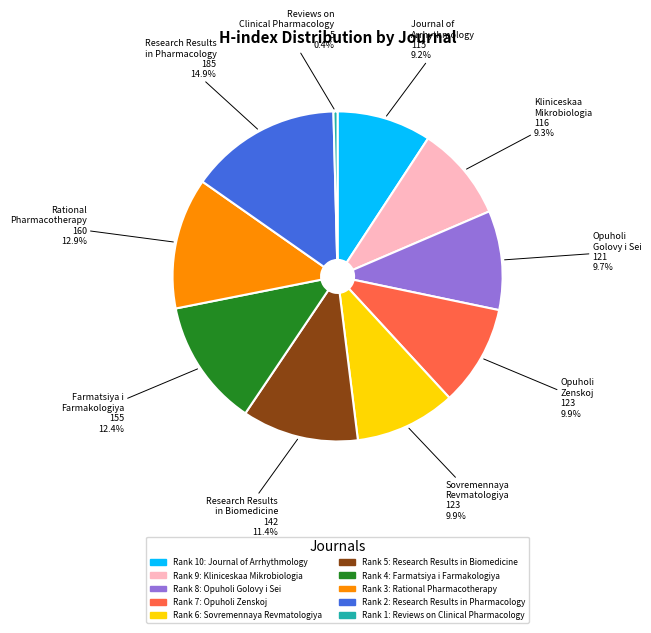

Is there a majority slice in this chart?

No